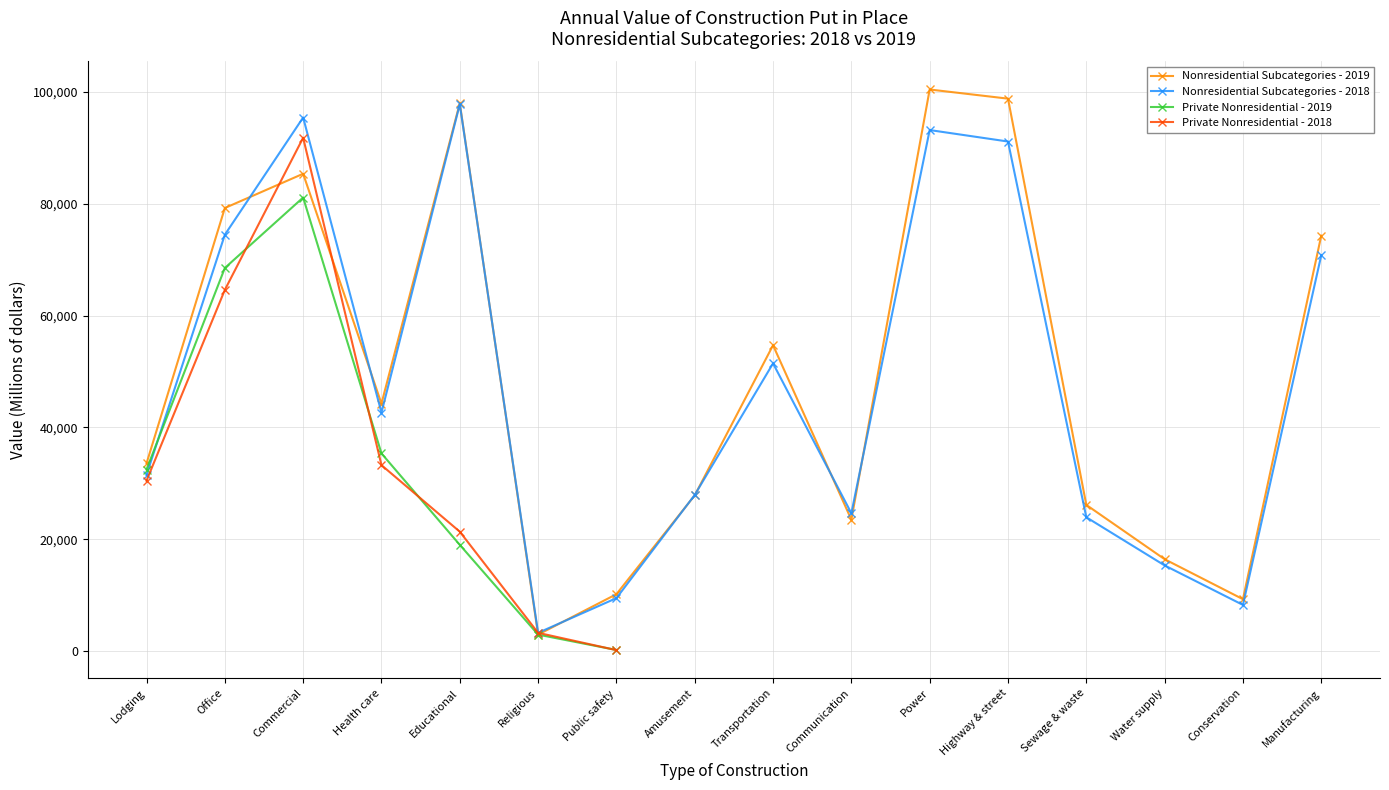

How many values in the Nonresidential Subcategories - 2019 series exceed 44248?

7